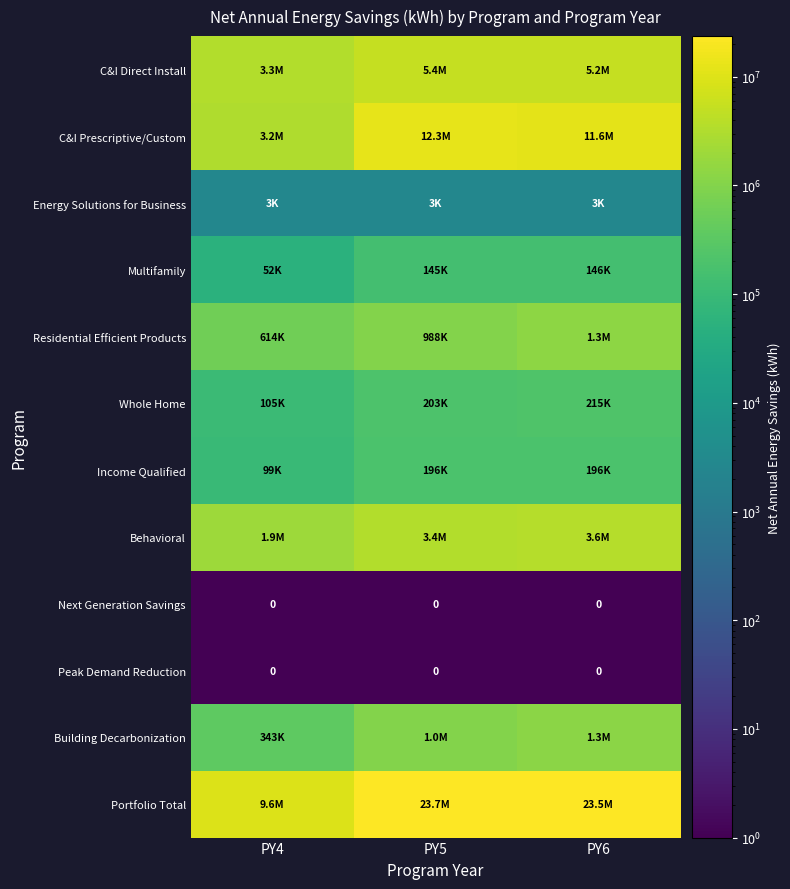

At which label does Residential Efficient Products reach its peak?

PY6